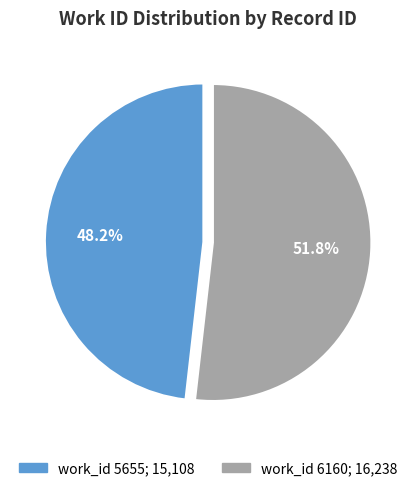

Does any single category account for the majority?

Yes